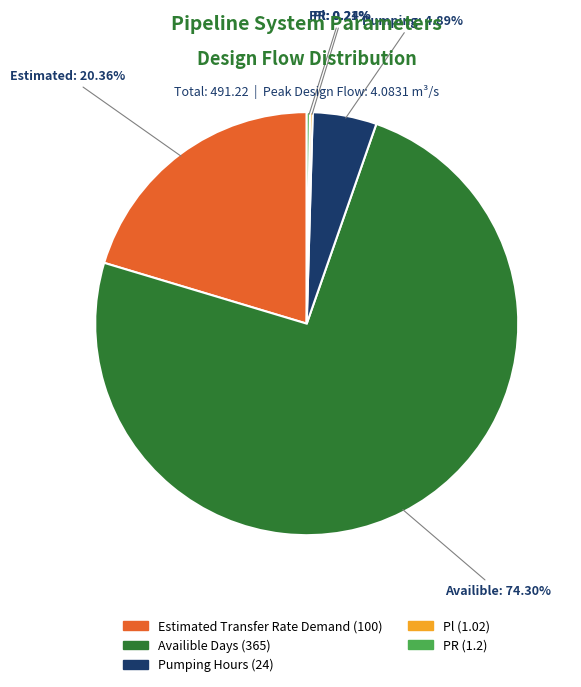

What is the largest slice in the pie chart?

Availible Days (365)